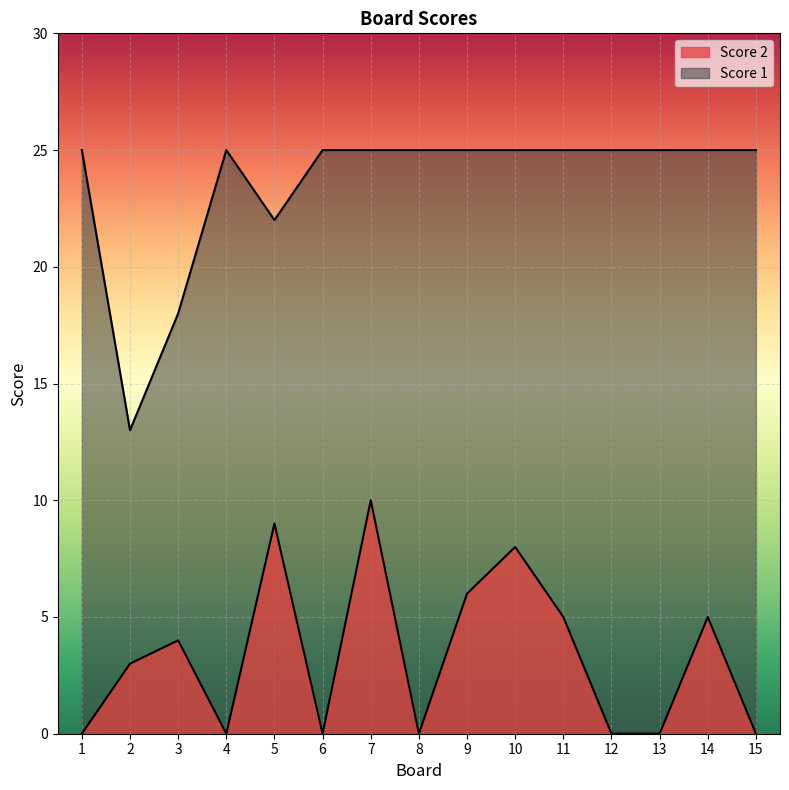

True or false: Score 1 has more than 2 points higher than both neighbors.

False